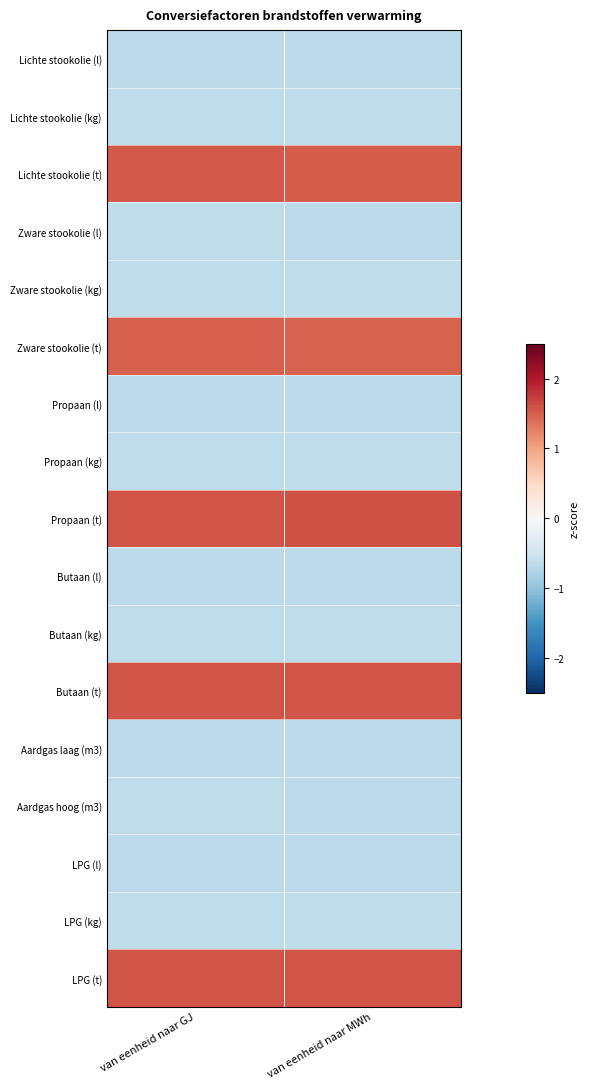

At which category is the sum across all series the highest?

van eenheid naar GJ